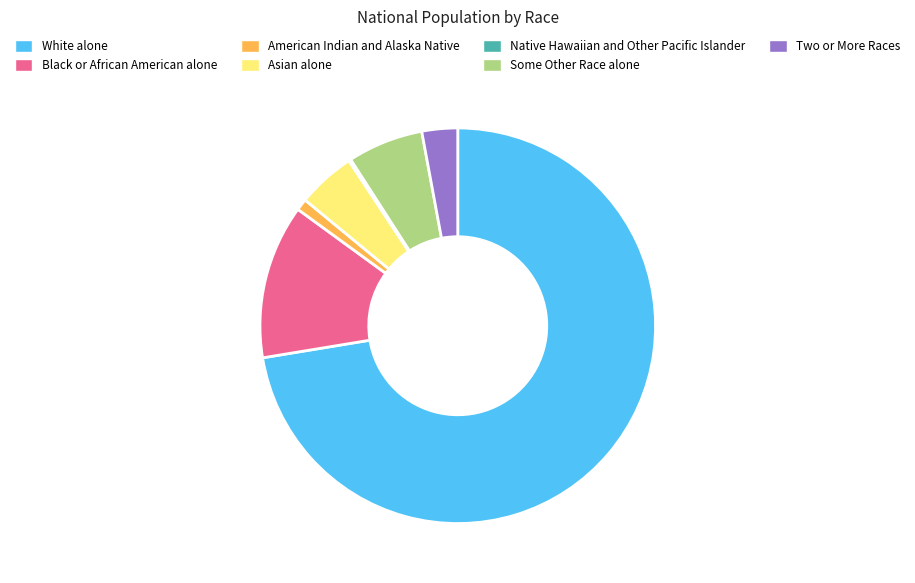

Is the sum of American Indian and Alaska Native and Black or African American alone greater than half?

No